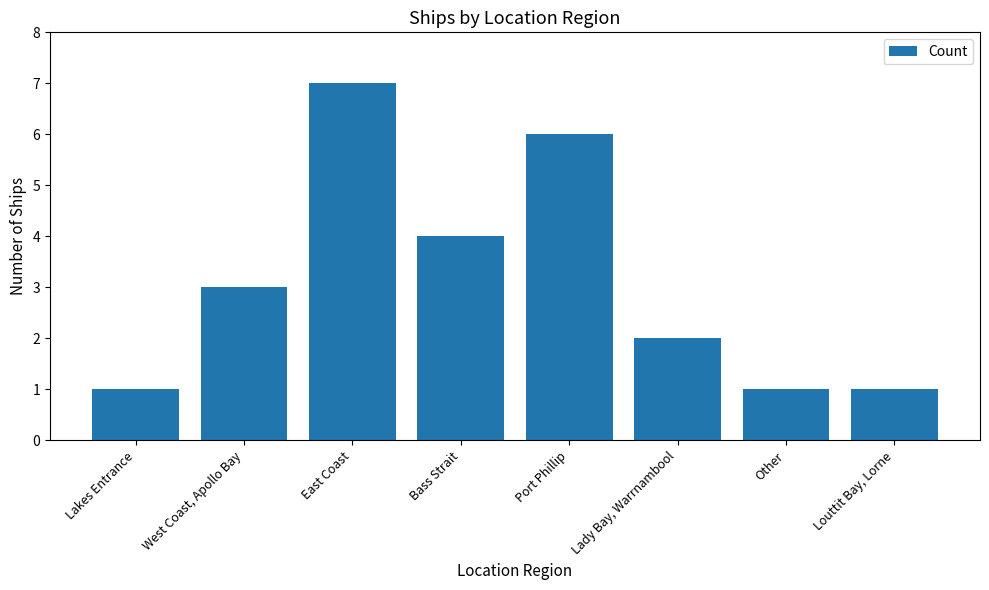

What is the difference between the maximum and minimum values?

6